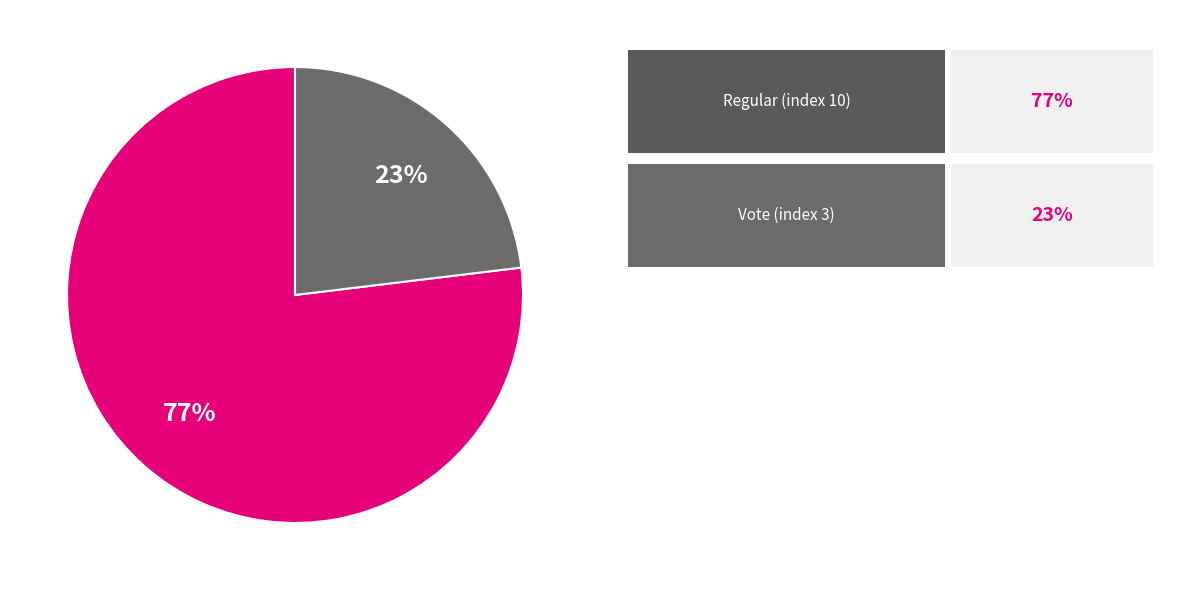

Count the number of slices in the pie.

2